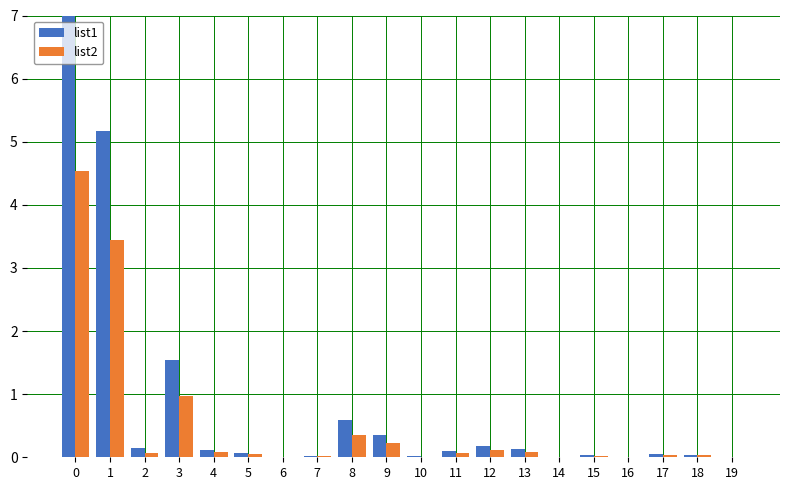

Which series has the largest range (max minus min)?

list1